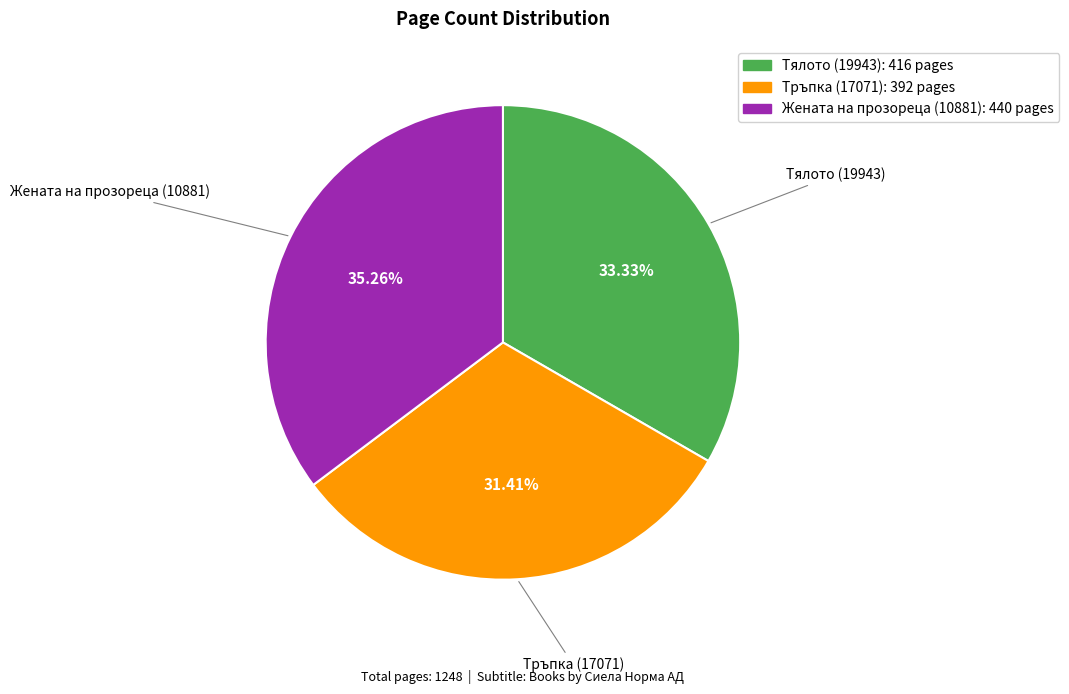

What is the smallest slice in the pie chart?

Тръпка (17071)